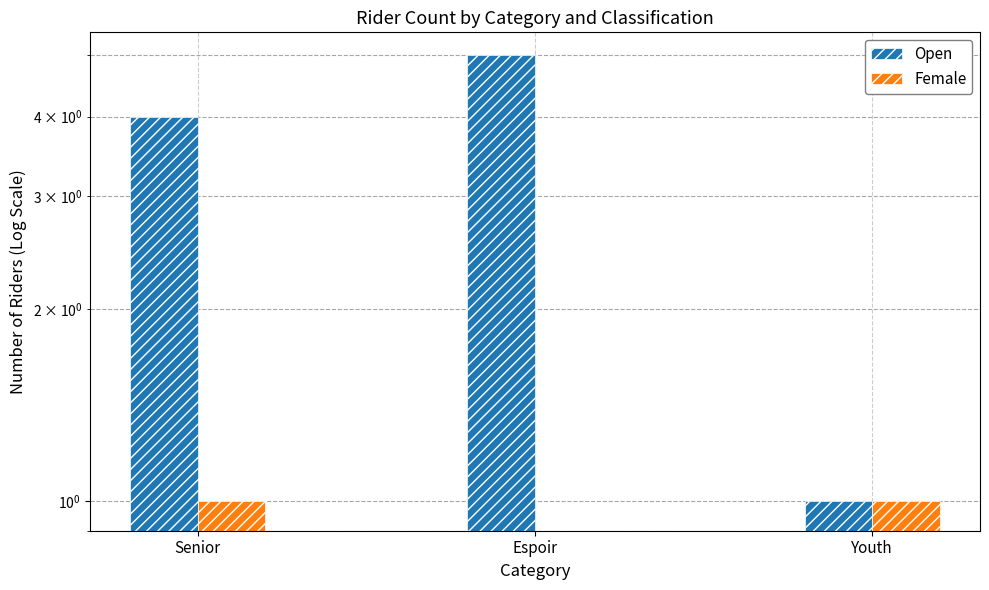

What is the highest value of the Female series?

1